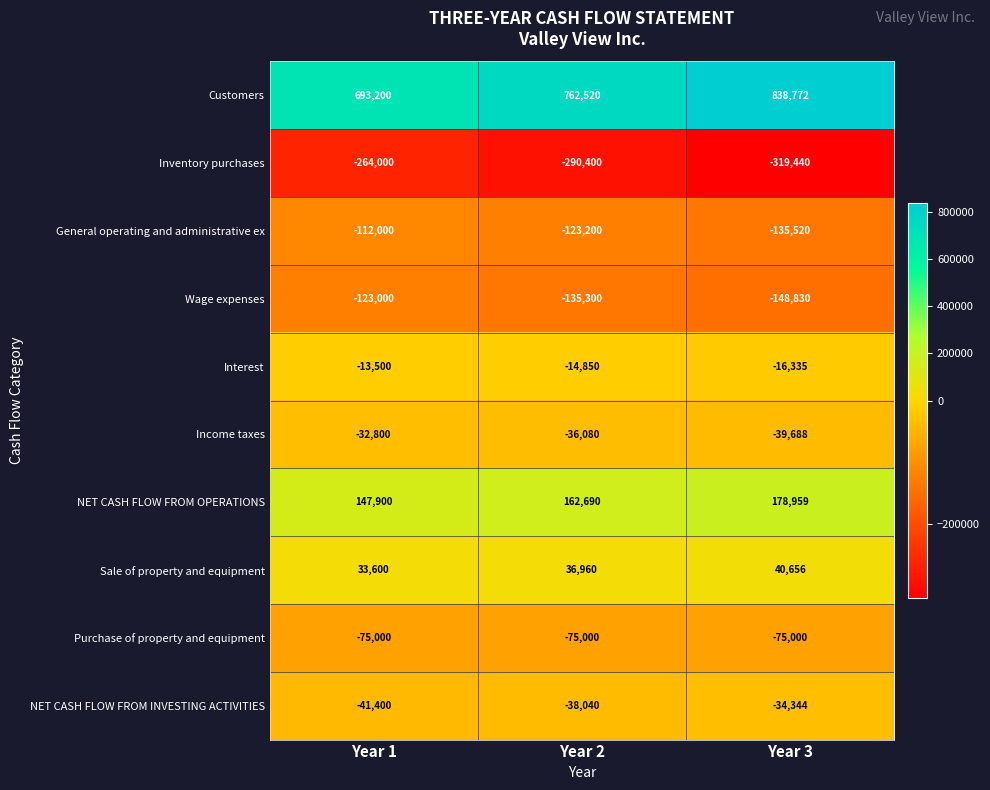

What is the difference between the highest and lowest values at Year 2?

1052920